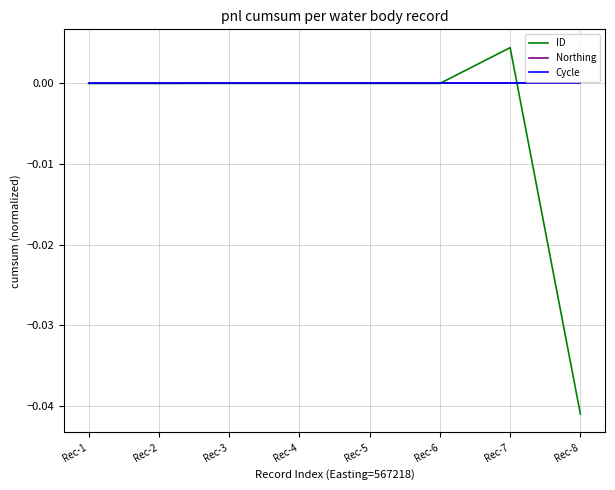

List the labels in order of ID value, smallest first.

Rec-8, Rec-2, Rec-1, Rec-6, Rec-5, Rec-4, Rec-3, Rec-7